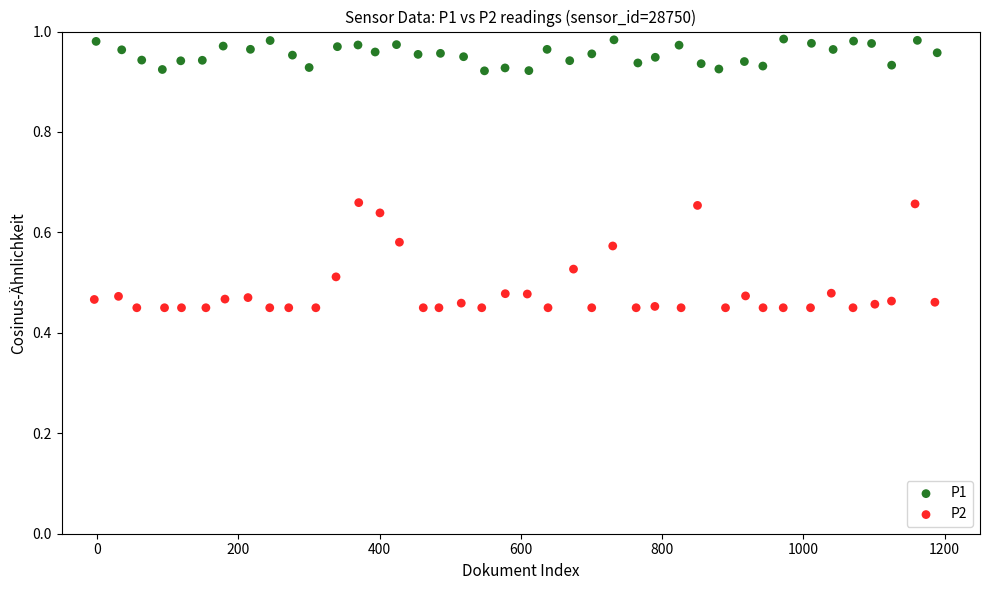

Which series contains the lowest Y value?

P2